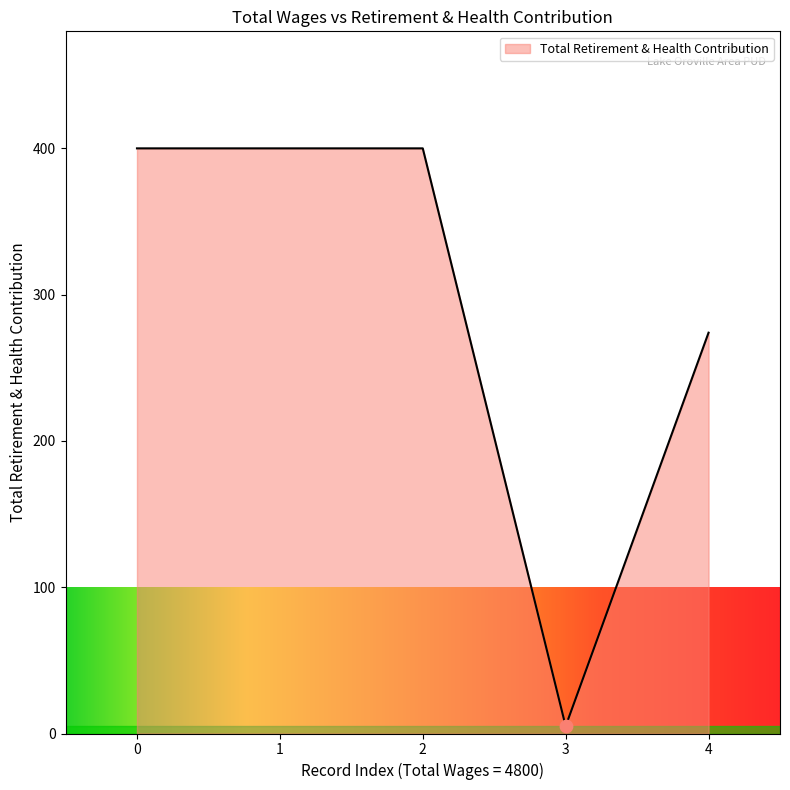

Approximately how many times larger is the value at 1 compared to 2?

1.0